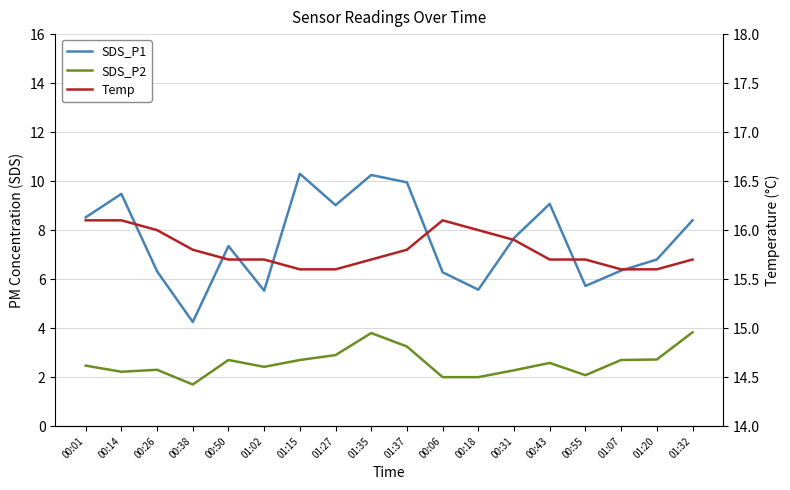

What is the difference between the second highest and second lowest values in the SDS_P2 series?

1.8